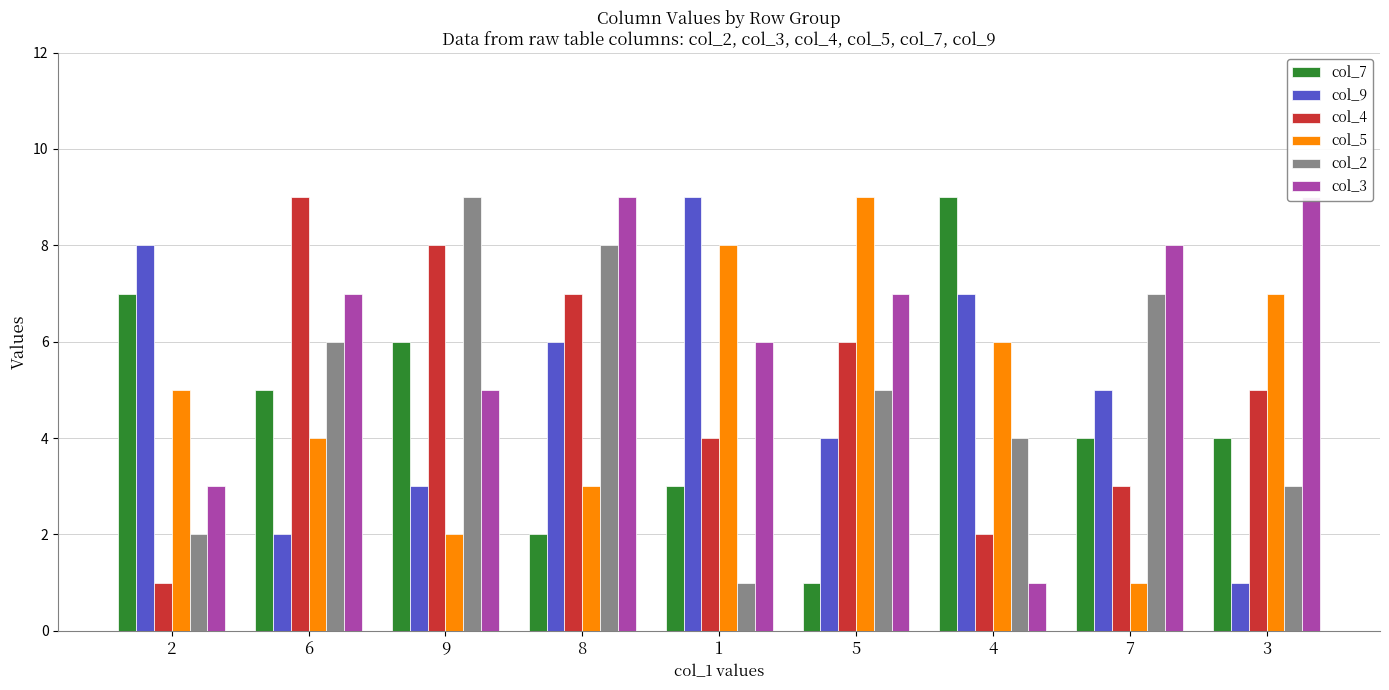

What is the sum of the col_9 values at 9 and 5?

7